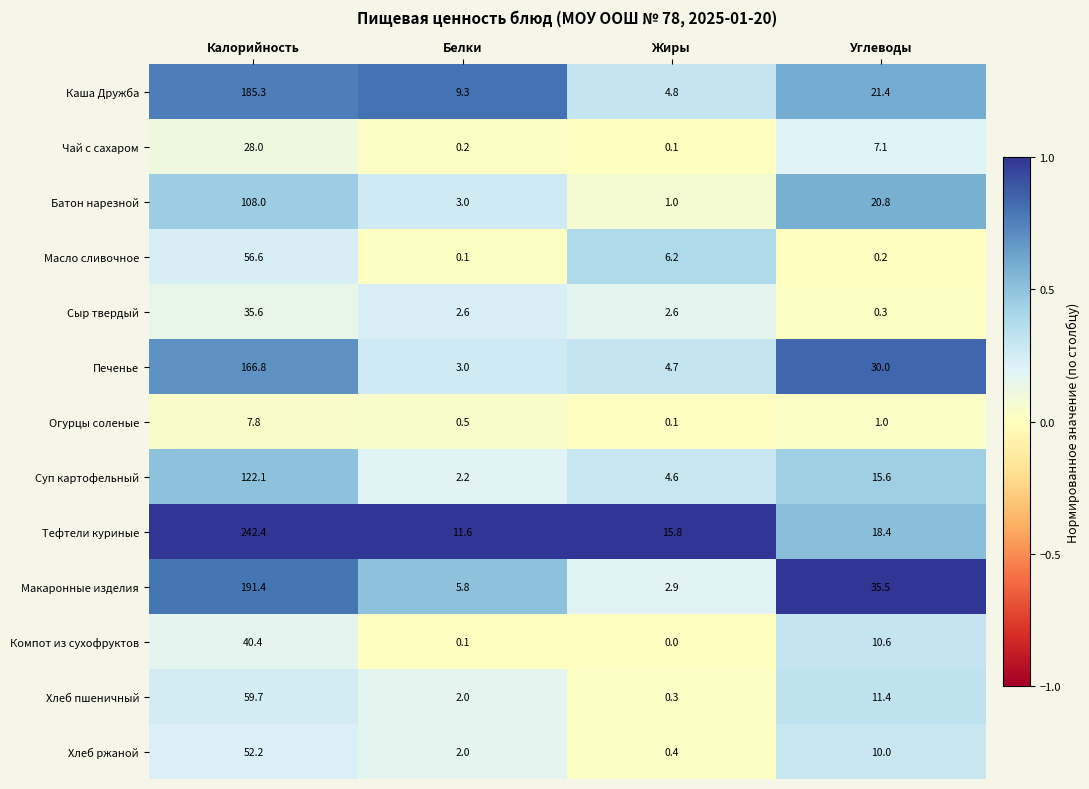

What is the difference between the maximum and minimum values in the Тефтели куриные series?

230.8